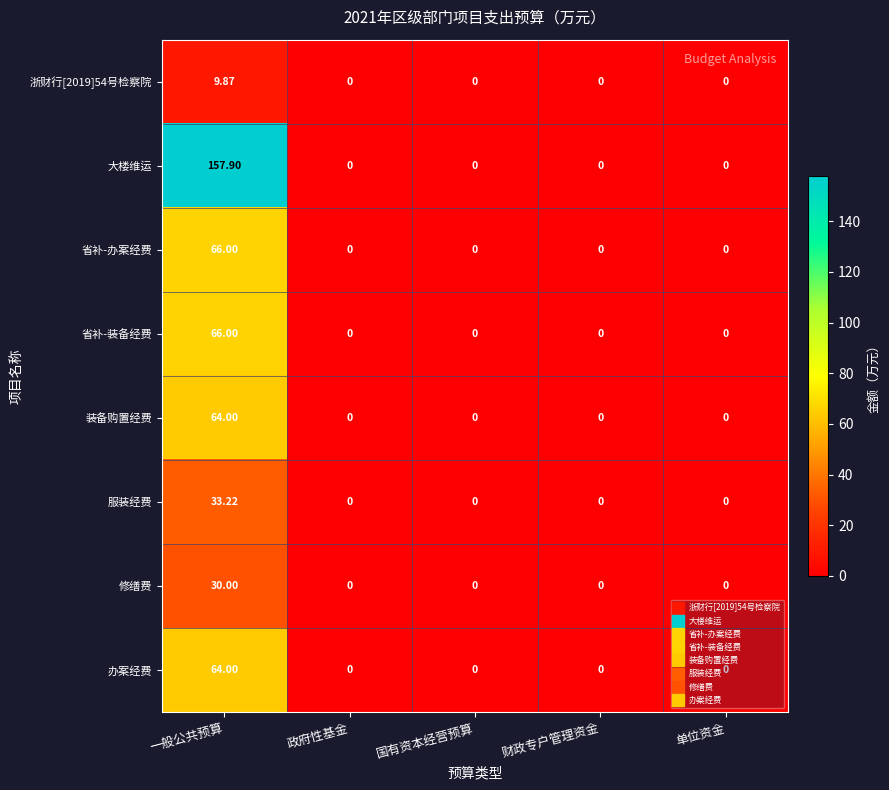

At which category is the sum across all series the highest?

一般公共预算